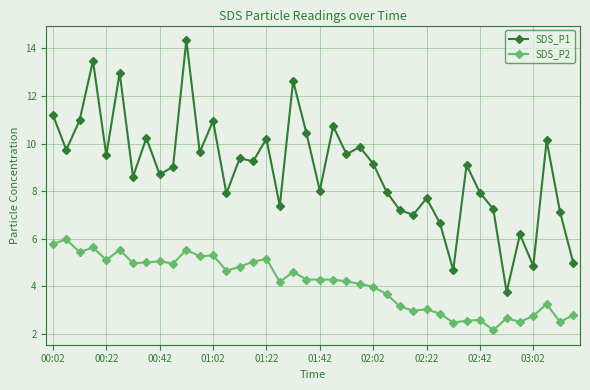

What is the maximum value for SDS_P2?

6.0